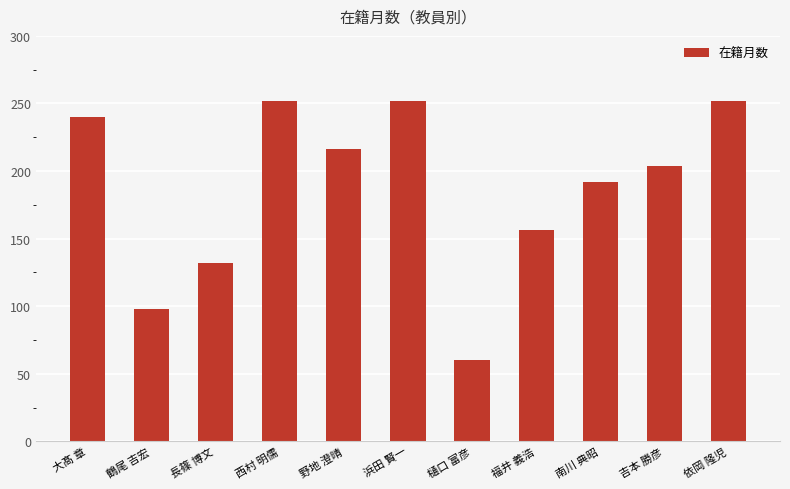

At which category does the chart reach its minimum across all series?

樋口 富彦